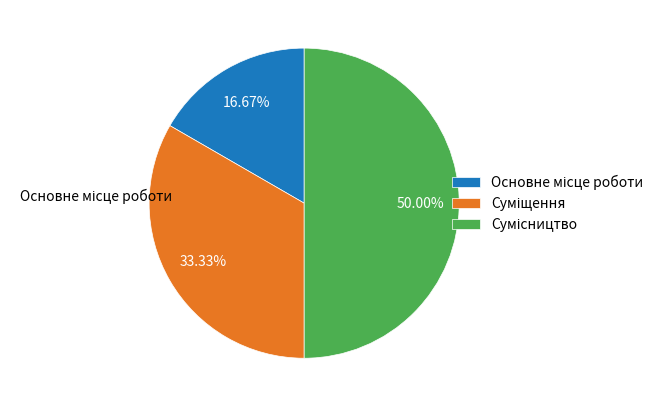

To the nearest percent, what is the combined percentage of Основне місце роботи and Сумісництво?

67%